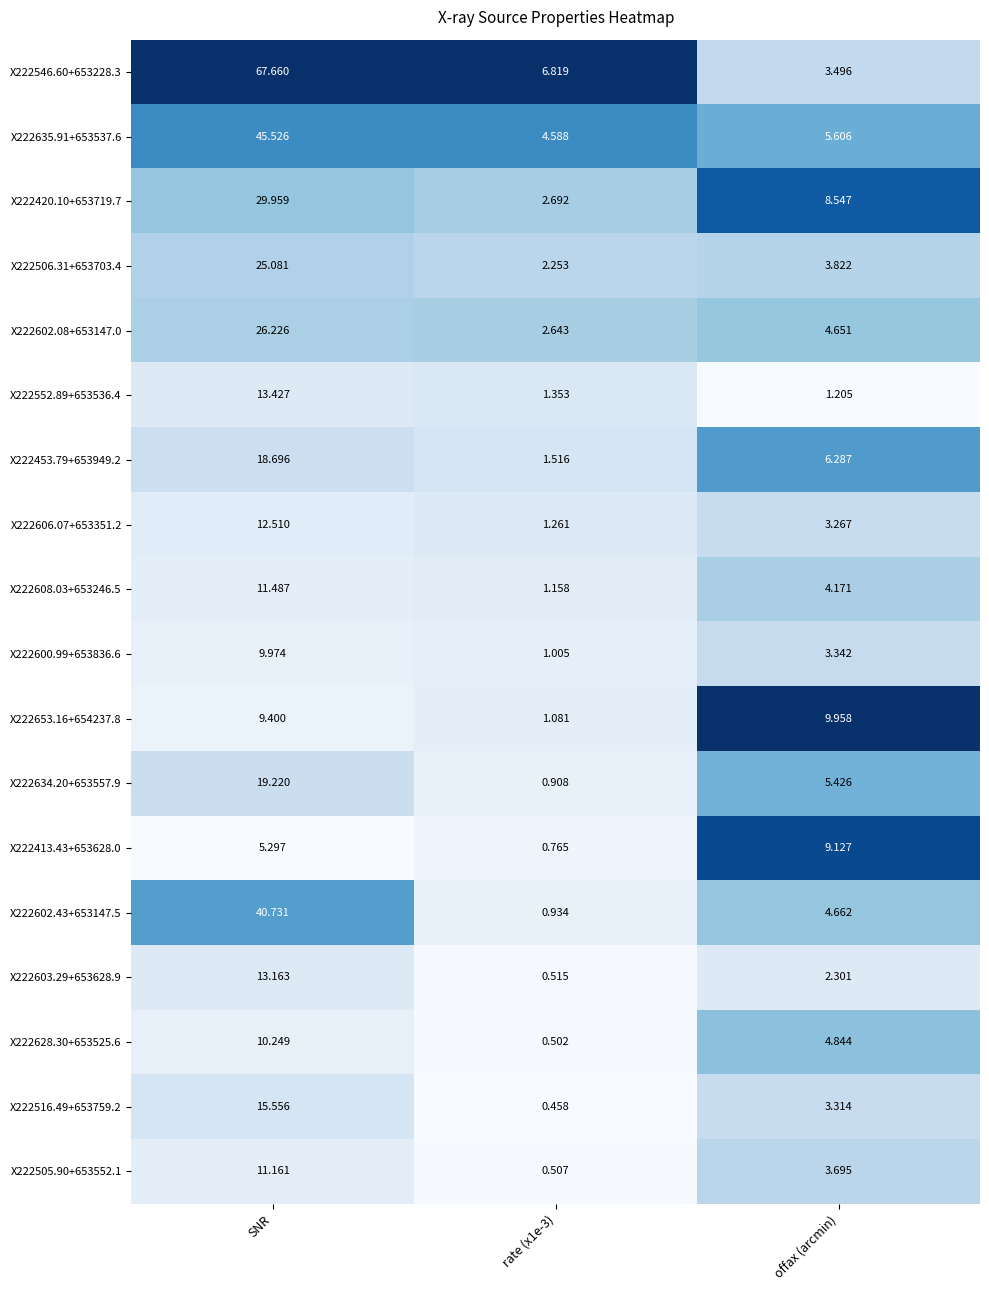

Which label corresponds to the largest value in the chart?

SNR